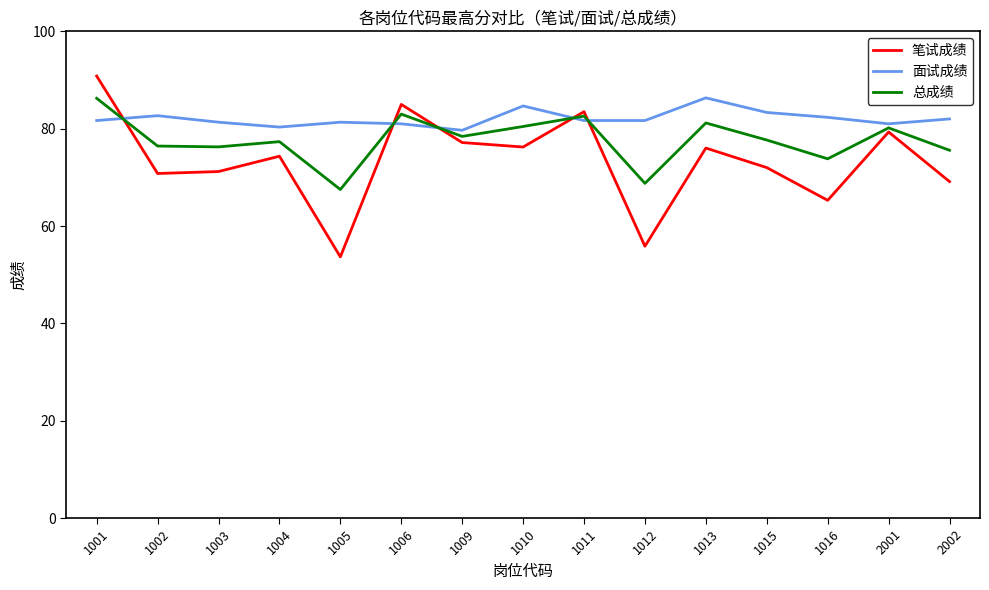

What is the average value of the 总成绩 series?

77.7